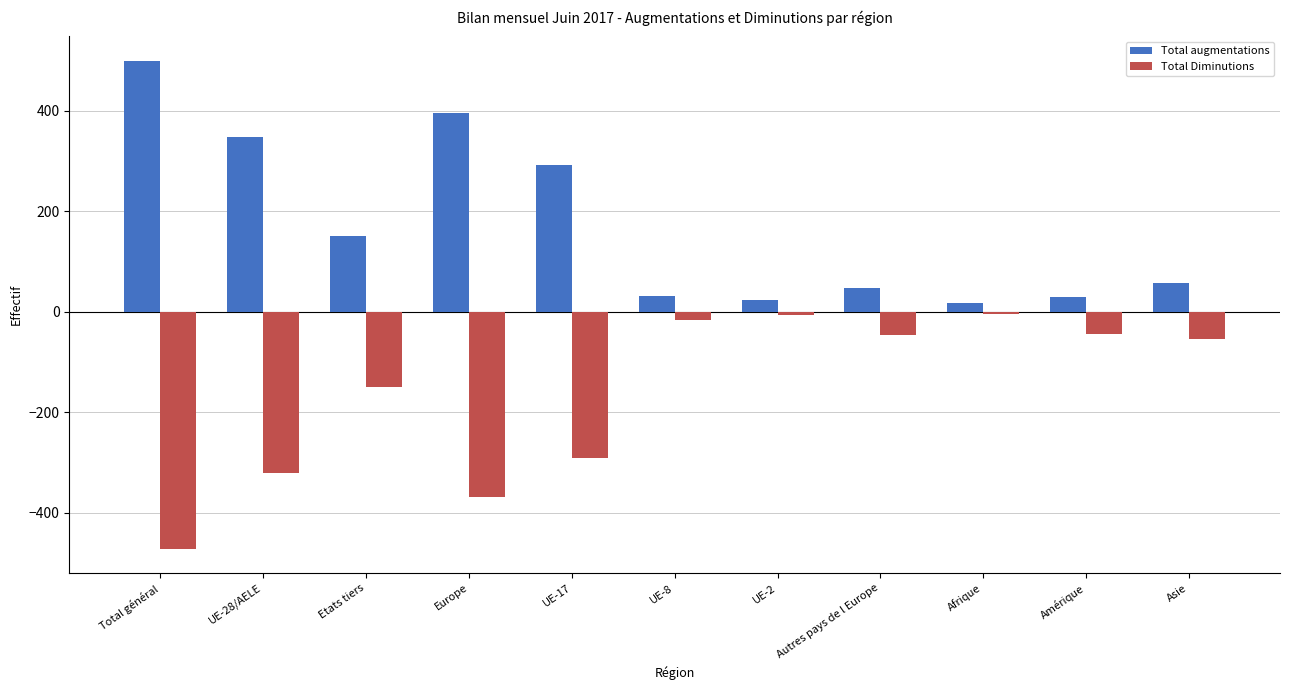

What is the sum of the Total augmentations values at UE-8 and Total général?

530